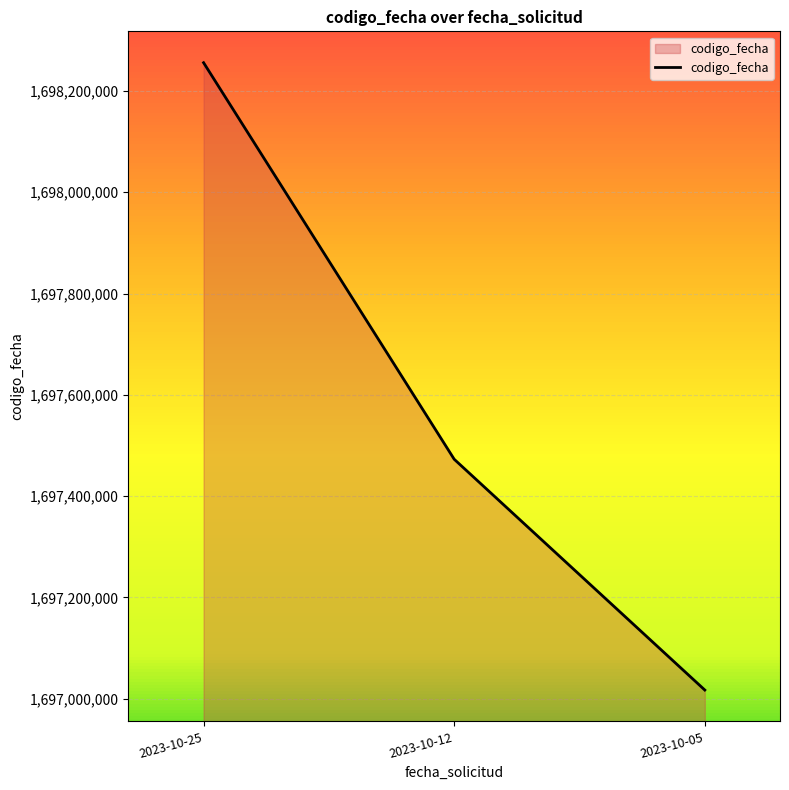

Is it true that the value at 2023-10-05 is 1697016955?

True